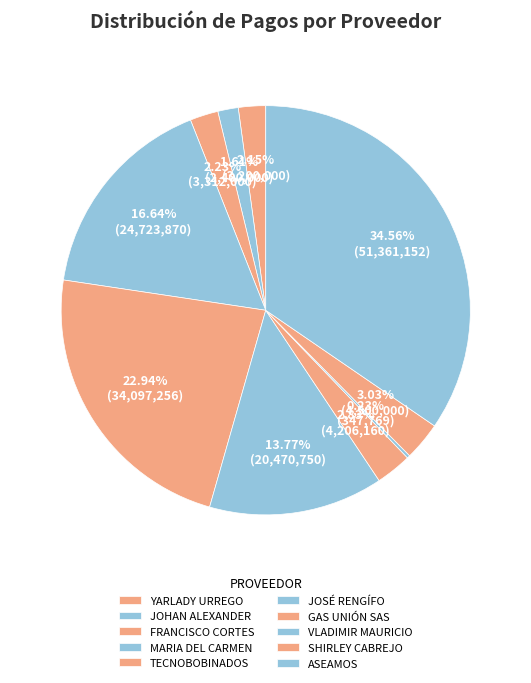

How many segments does this pie chart have?

10